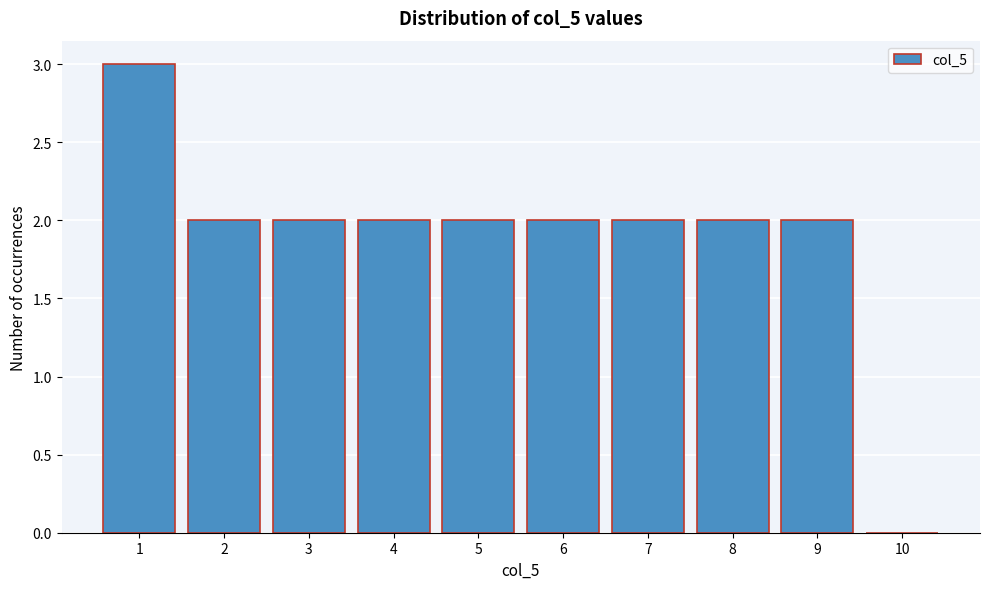

Reading left to right, extract all data points from this chart.

1=3	2=2	3=2	4=2	5=2	6=2	7=2	8=2	9=2	10=0